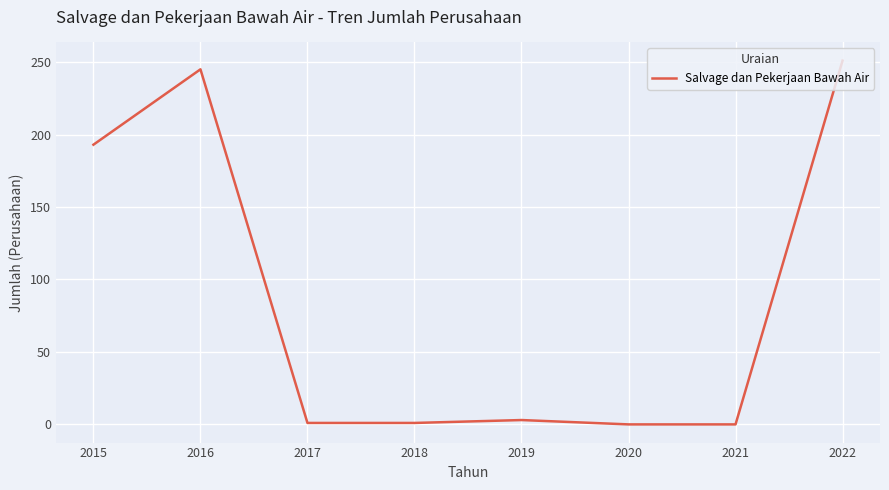

What is the greatest value displayed?

251